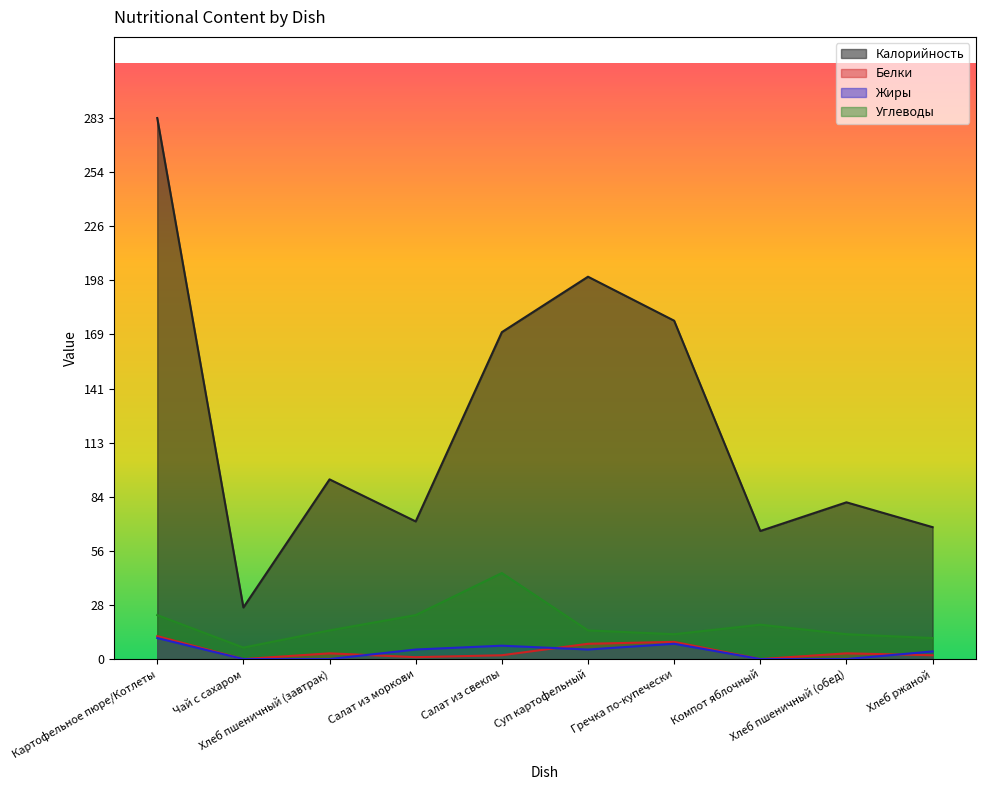

Is it true that Белки equals 12 at Картофельное пюре/Котлеты?

True